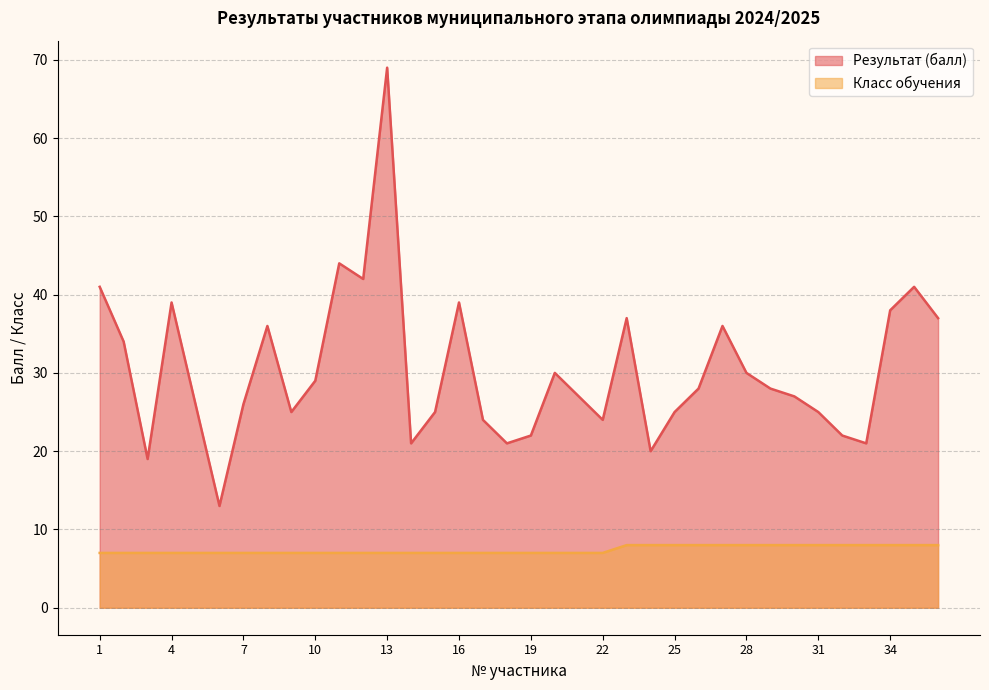

True or false: Класс обучения and Результат (балл) intersect in this chart.

False